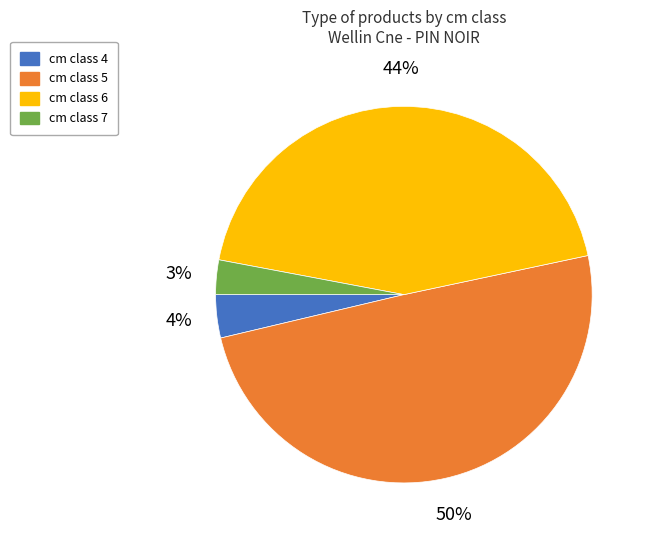

Does any single category account for the majority?

No